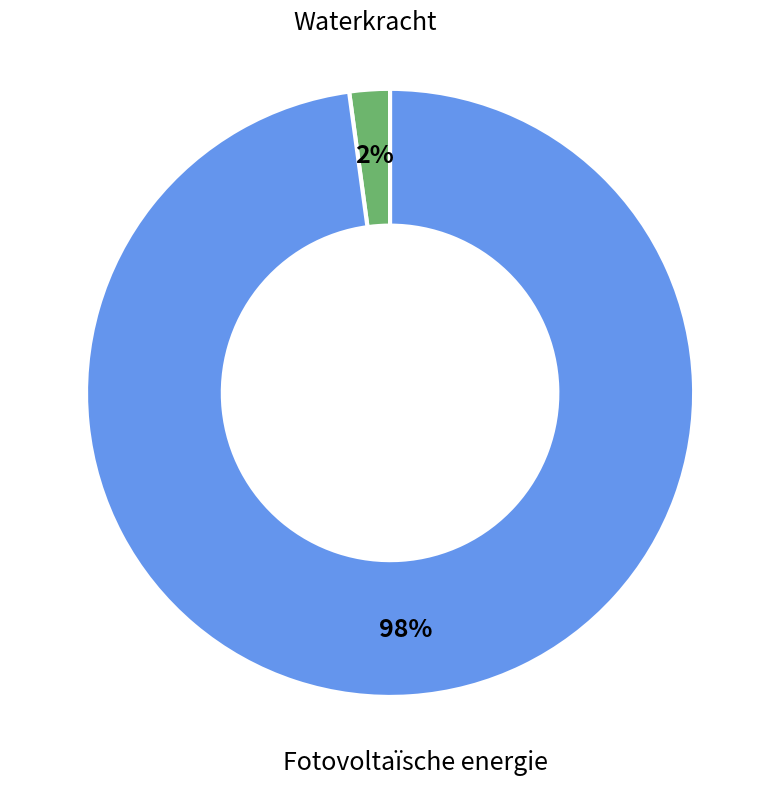

The Fotovoltaïsche energie slice represents 98% of the pie. True or false?

True